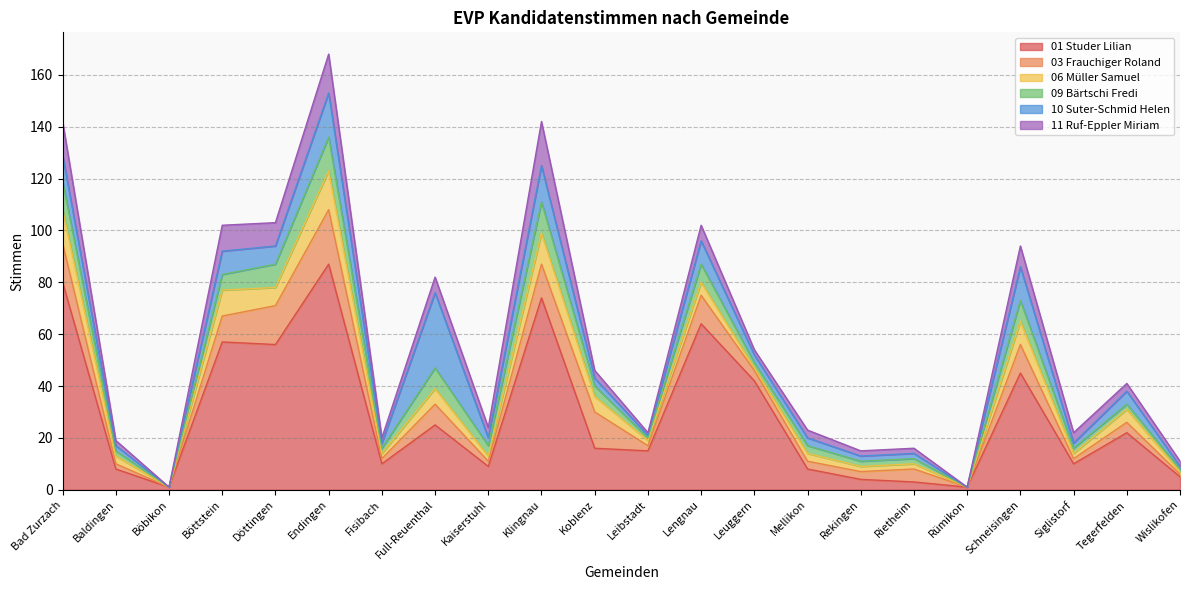

Reading left to right, transcribe all the data shown in this chart.

01 Studer Lilian: 80	8	1	57	56	87	10	25	9	74	16	15	64	42	8	4	3	1	45	10	22	5
03 Frauchiger Roland: 15	2	0	10	15	21	2	8	2	13	14	2	11	4	3	3	5	0	11	2	4	1
06 Müller Samuel: 13	3	0	10	7	15	2	6	2	12	6	2	5	1	3	2	2	0	9	2	5	1
09 Bärtschi Fredi: 11	2	0	6	9	13	2	8	4	12	4	1	7	2	3	2	2	0	8	2	2	1
10 Suter-Schmid Helen: 10	2	0	9	7	17	2	29	3	14	3	1	9	3	3	2	2	0	13	2	5	1
11 Ruf-Eppler Miriam: 13	2	0	10	9	15	2	6	4	17	3	1	6	2	3	2	2	0	8	4	3	2